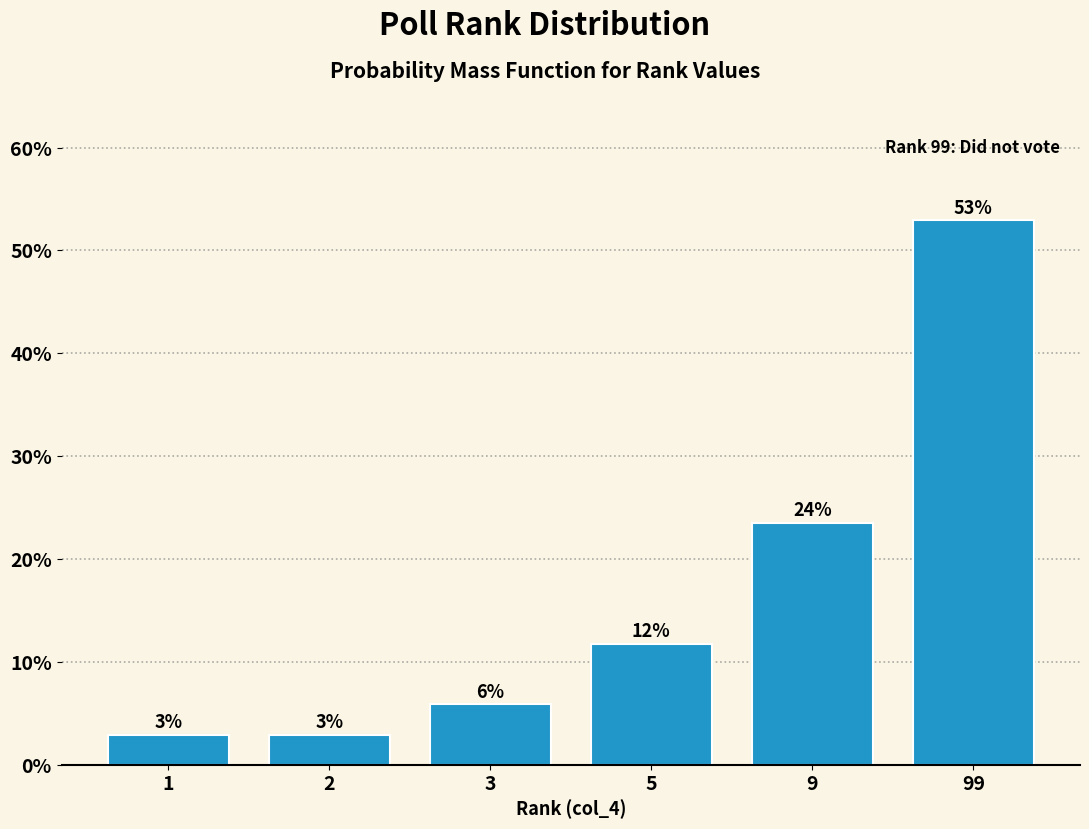

How many bars are there in total?

6